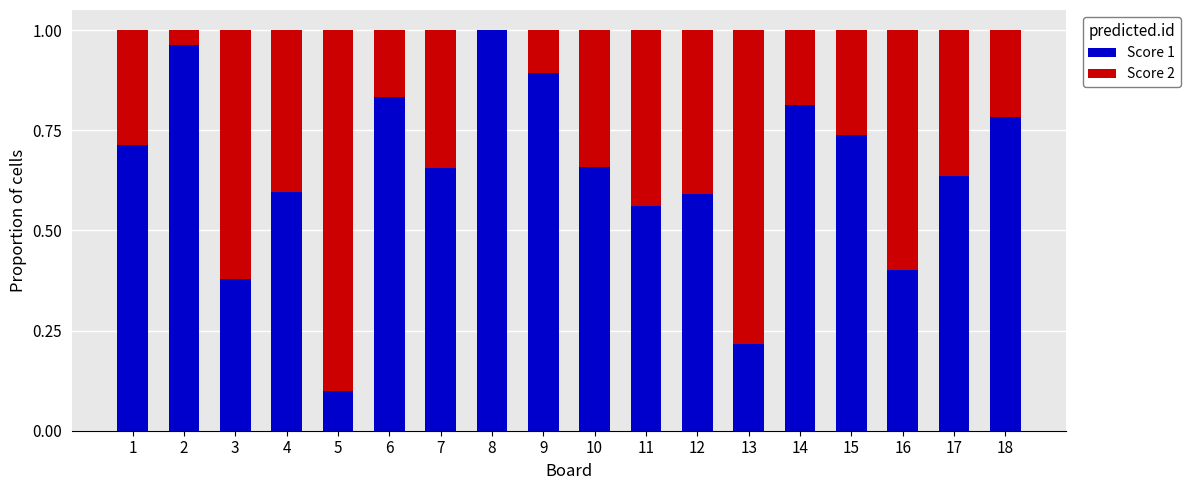

What are all the series names shown in the legend?

Score 1, Score 2